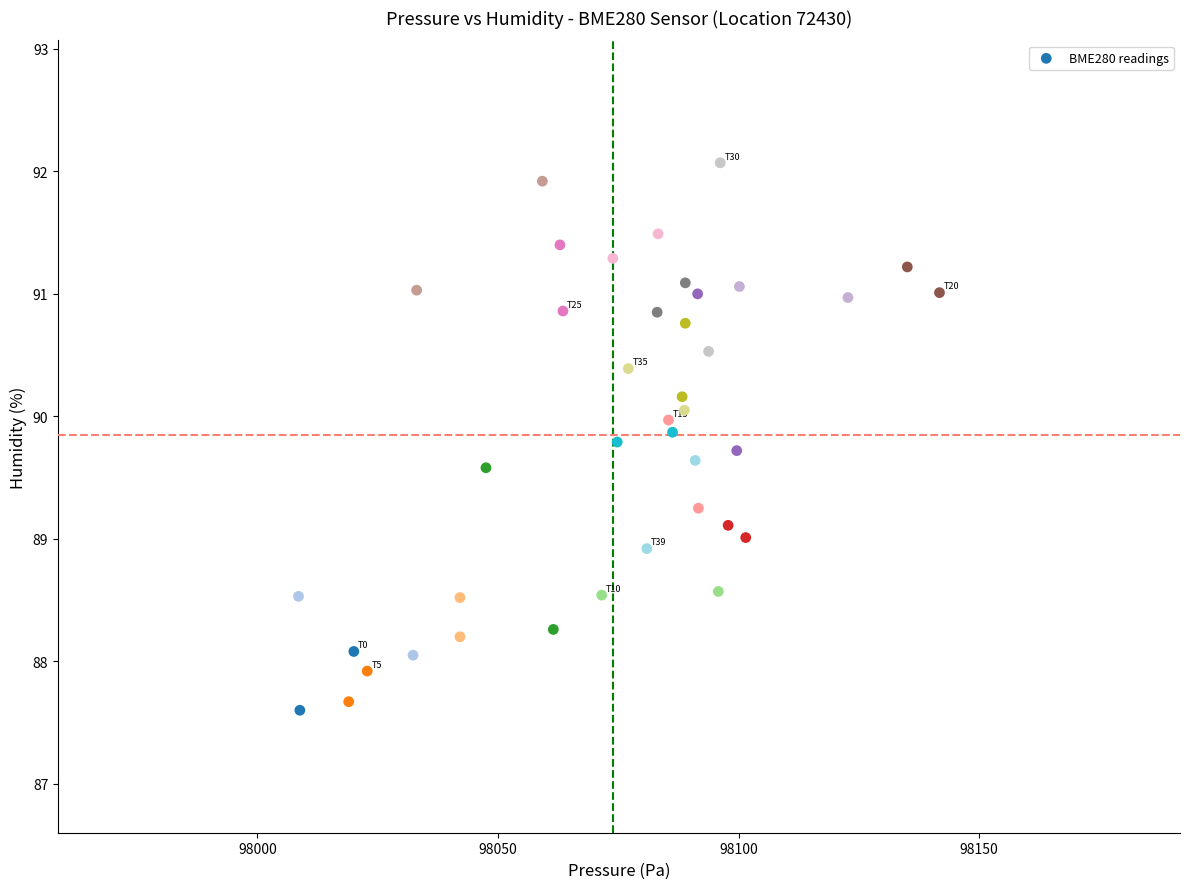

What is the range of Y values (max minus min)?

4.5